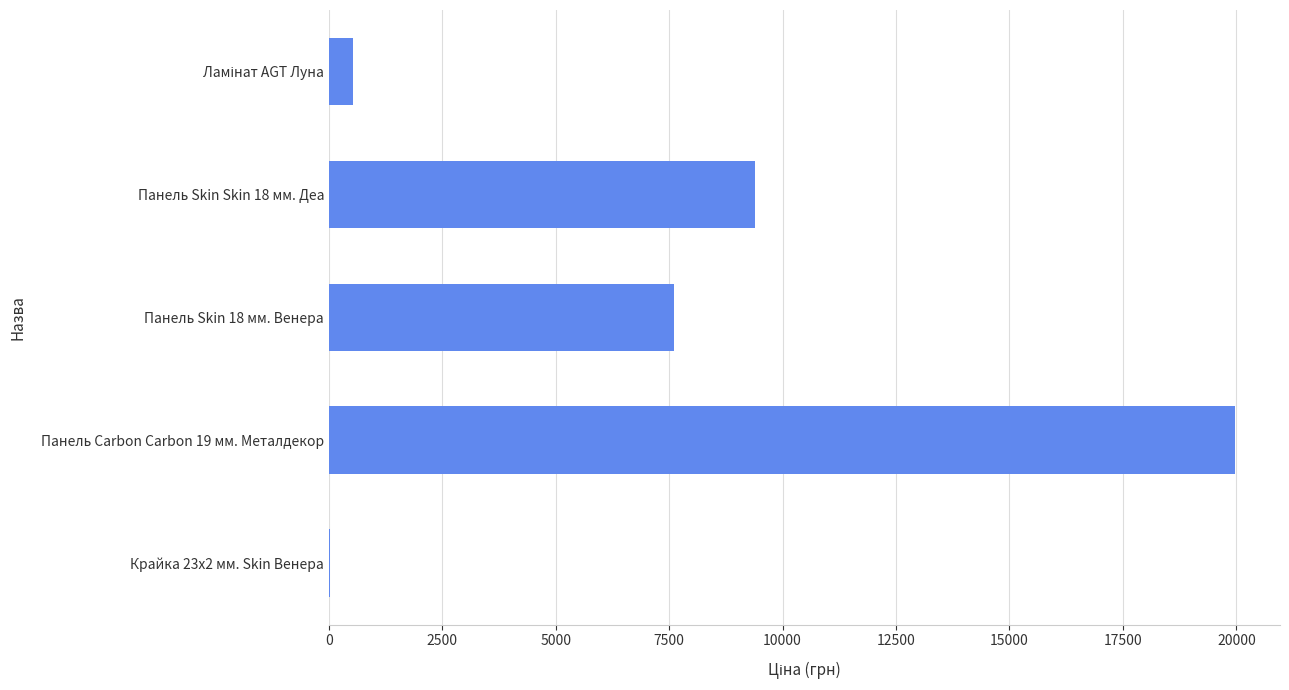

What is the change in value from Панель Skin Skin 18 мм. Деа to Панель Skin 18 мм. Венера?

-1787.4